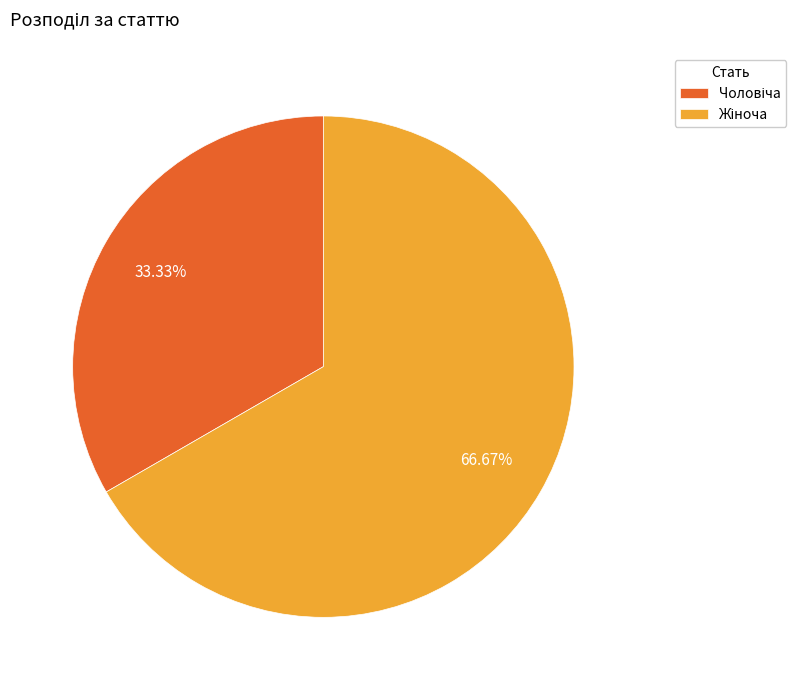

To the nearest percent, what is the difference between the largest and smallest slice percentages?

33%